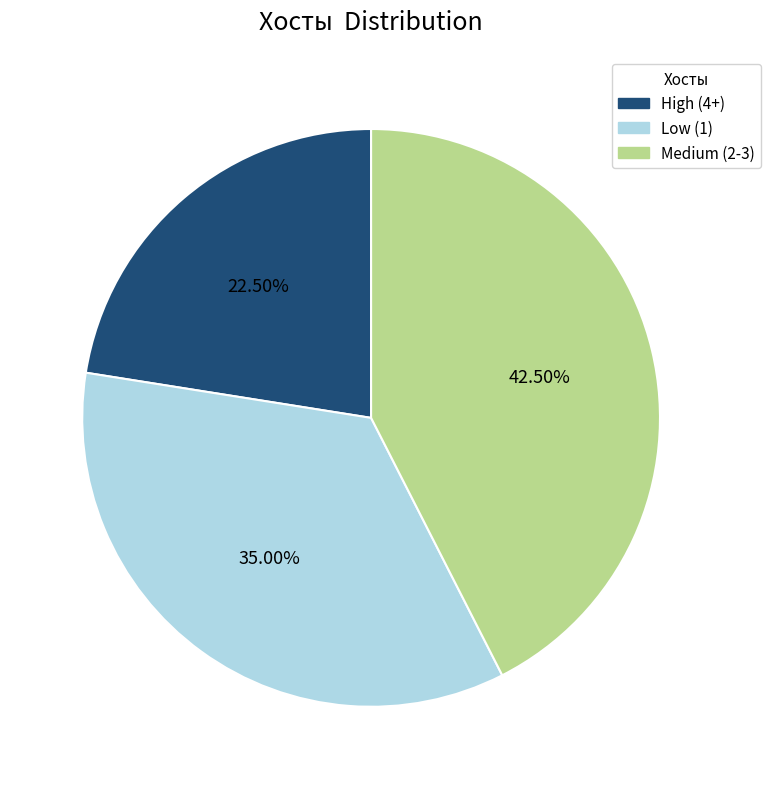

Count the number of slices in the pie.

3